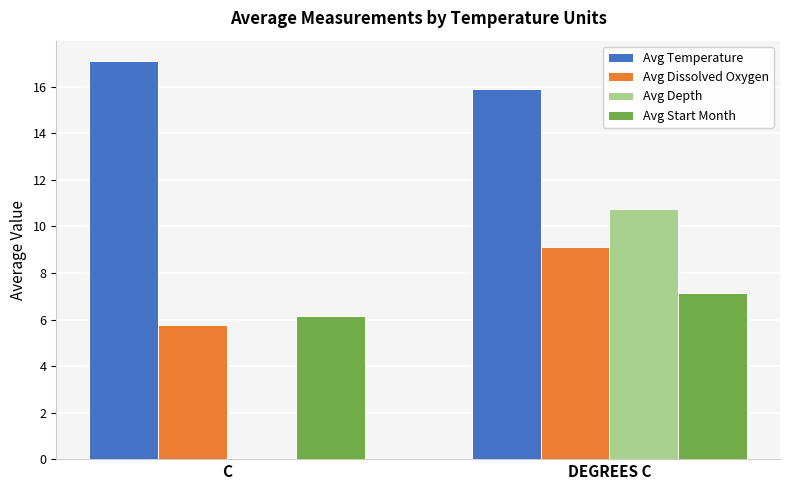

How many data points in Avg Dissolved Oxygen are above 9?

1